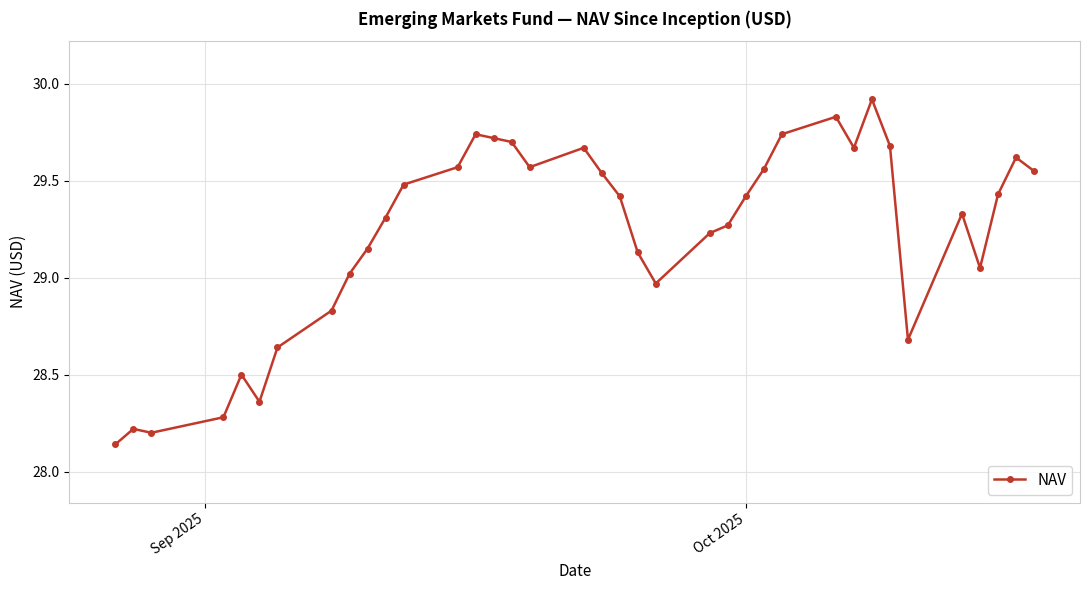

What is the difference between the second highest and minimum values?

1.7